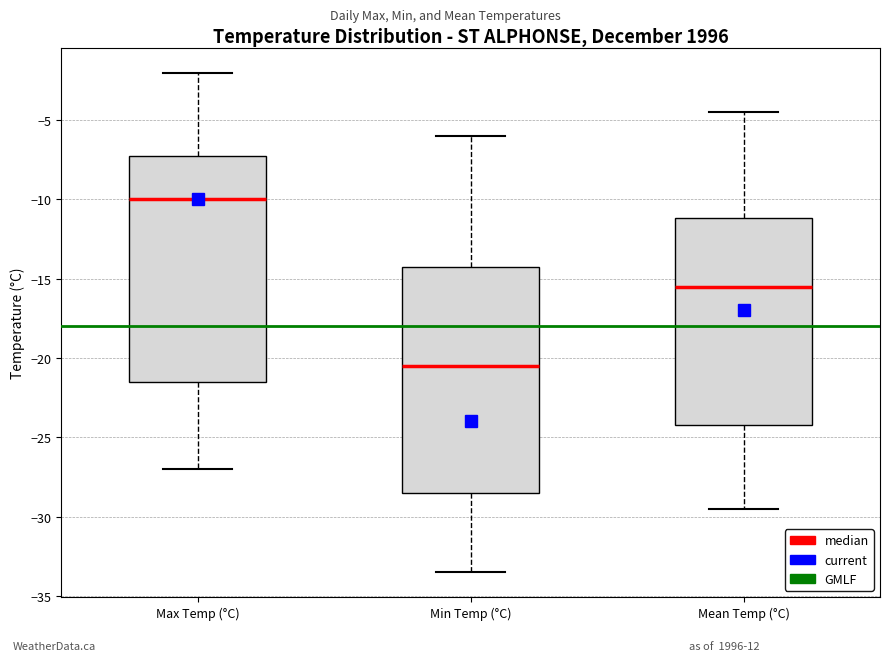

Which box's median line is the lowest?

Min Temp (°C)